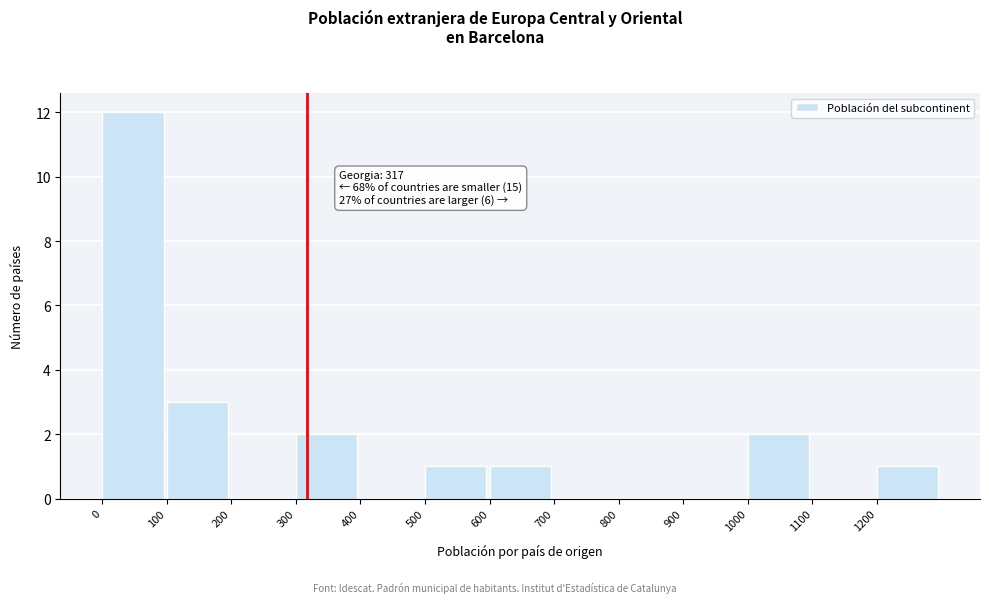

Which range on the x-axis has the tallest bar?

0 to 100